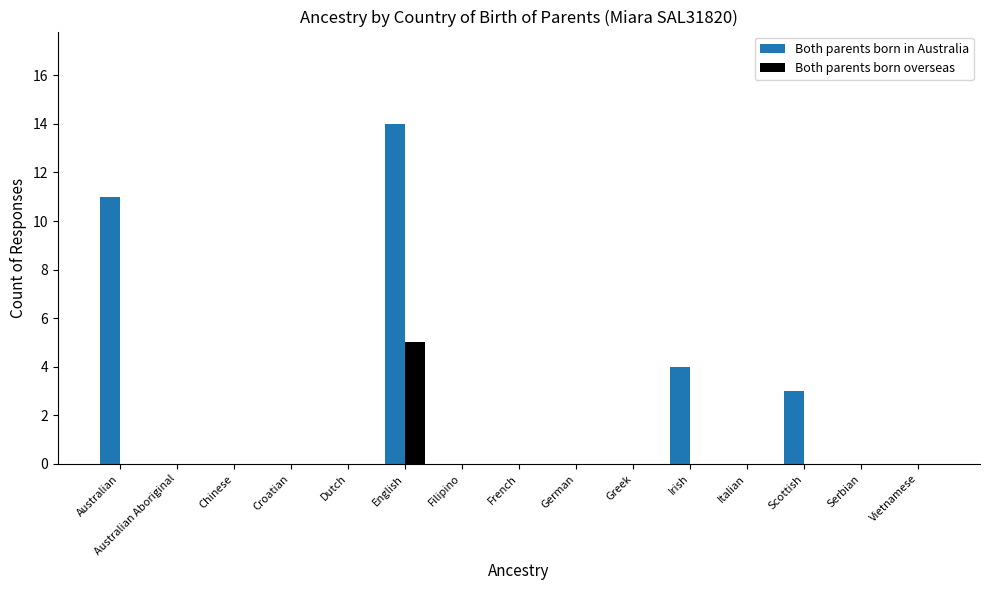

Which series changed the most between German and Irish?

Both parents born in Australia